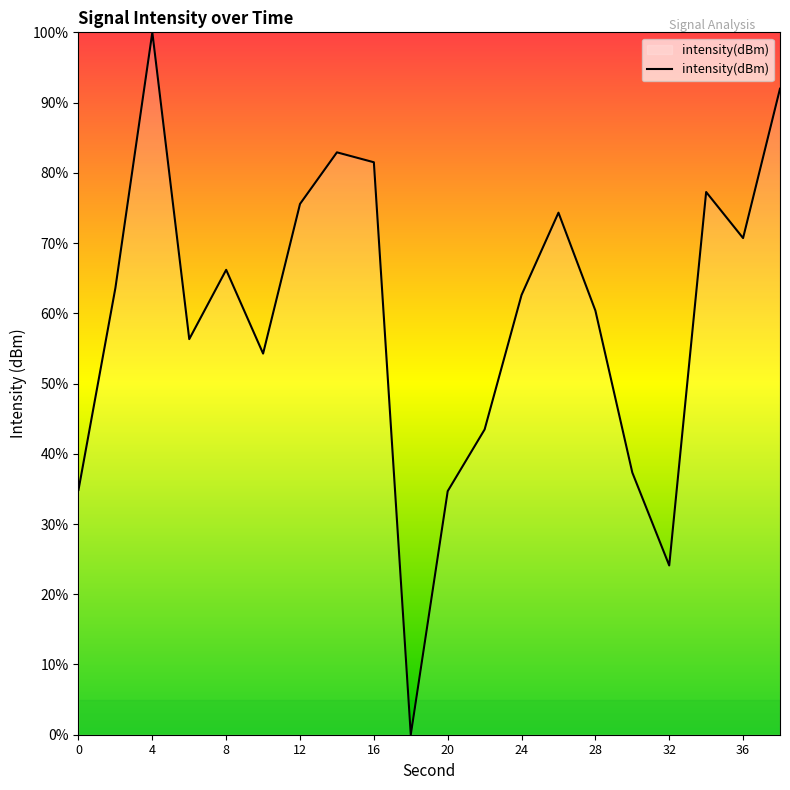

How many lines are shown in the chart?

1